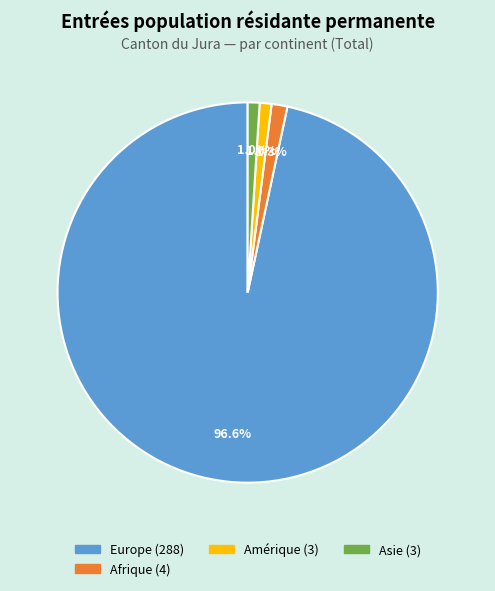

Is there a majority slice in this chart?

Yes